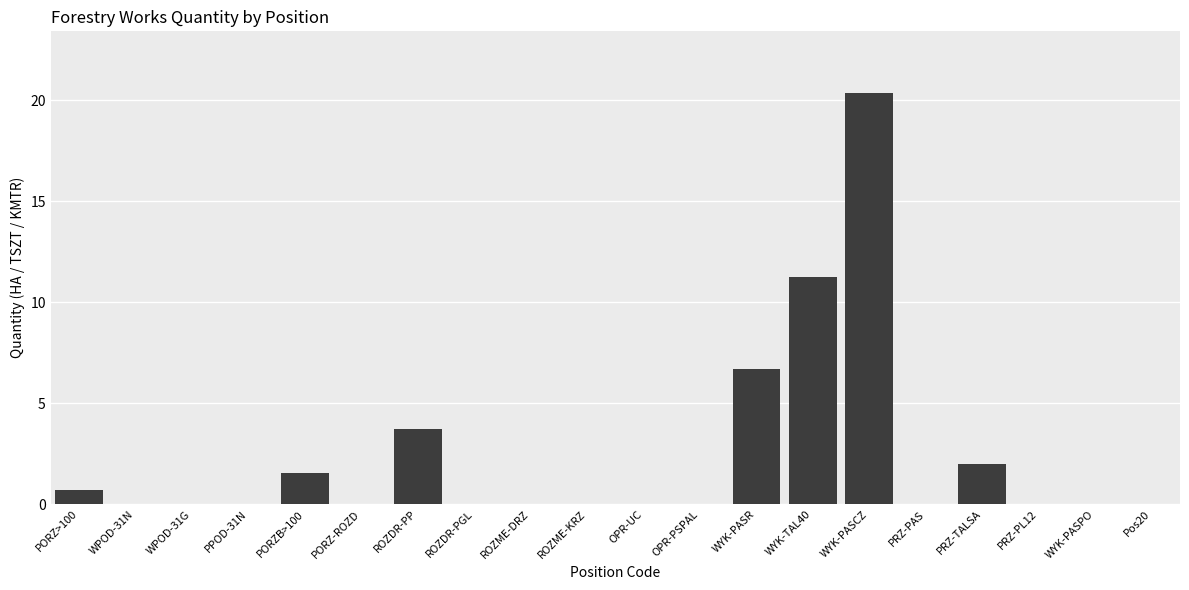

The value at Pos20 is -6.5. True or false?

False